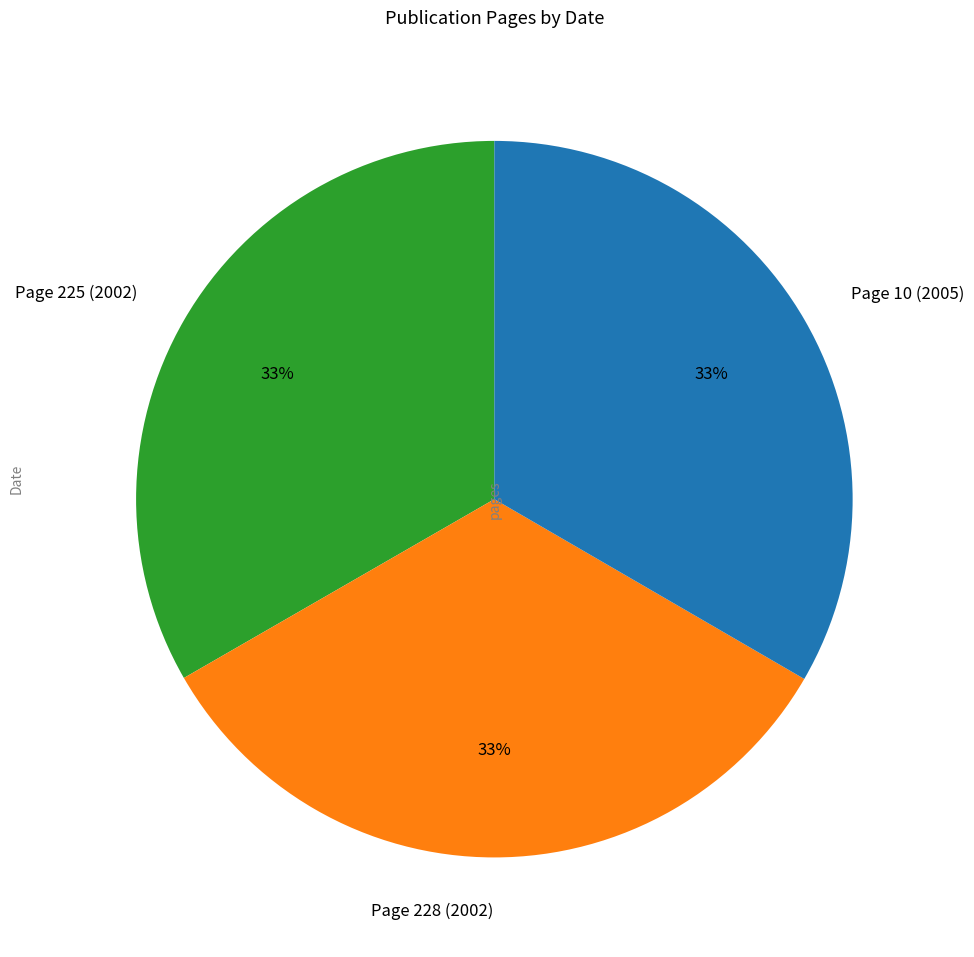

What percentage is the Page 225 (2002) slice, to the nearest percent?

33%